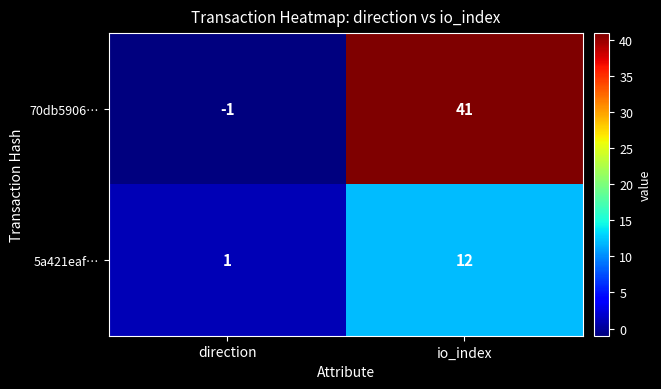

Which category has the highest value across all series?

io_index